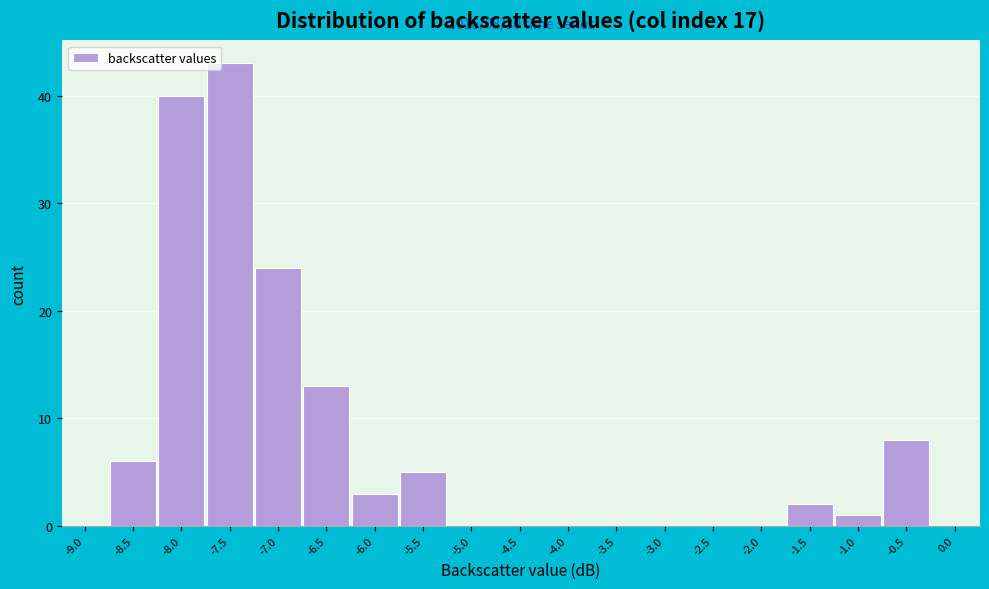

Reading right to left, transcribe all the data shown in this chart.

0.0=0	-0.5=8	-1.0=1	-1.5=2	-2.0=0	-2.5=0	-3.0=0	-3.5=0	-4.0=0	-4.5=0	-5.0=0	-5.5=5	-6.0=3	-6.5=13	-7.0=24	-7.5=43	-8.0=40	-8.5=6	-9.0=0